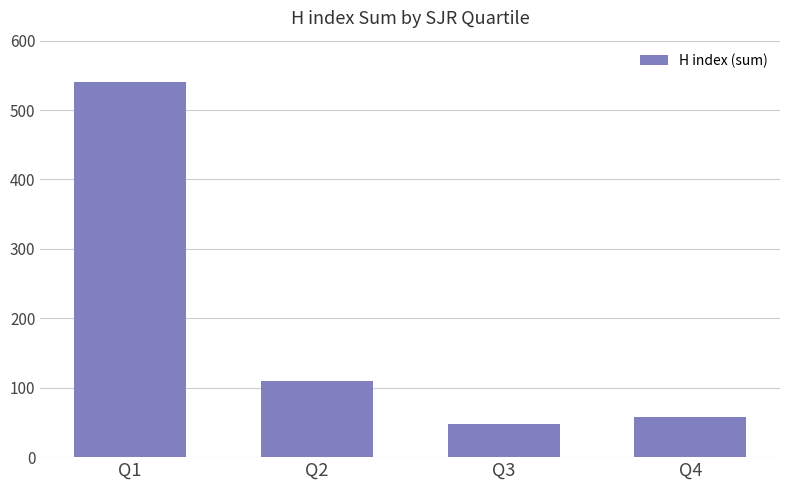

What is the change in value from Q3 to Q4?

+10